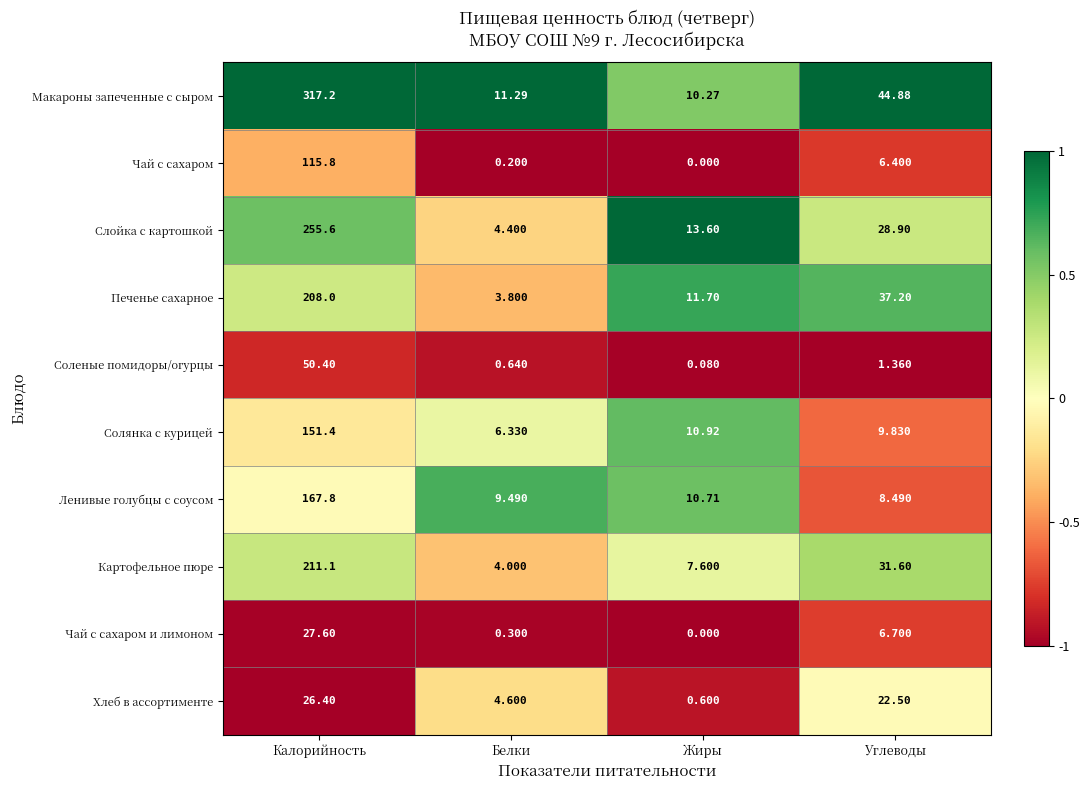

At Калорийность, list the series in order from smallest to largest.

Хлеб в ассортименте, Чай с сахаром и лимоном, Соленые помидоры/огурцы, Чай с сахаром, Солянка с курицей, Ленивые голубцы с соусом, Печенье сахарное, Картофельное пюре, Слойка с картошкой, Макароны запеченные с сыром